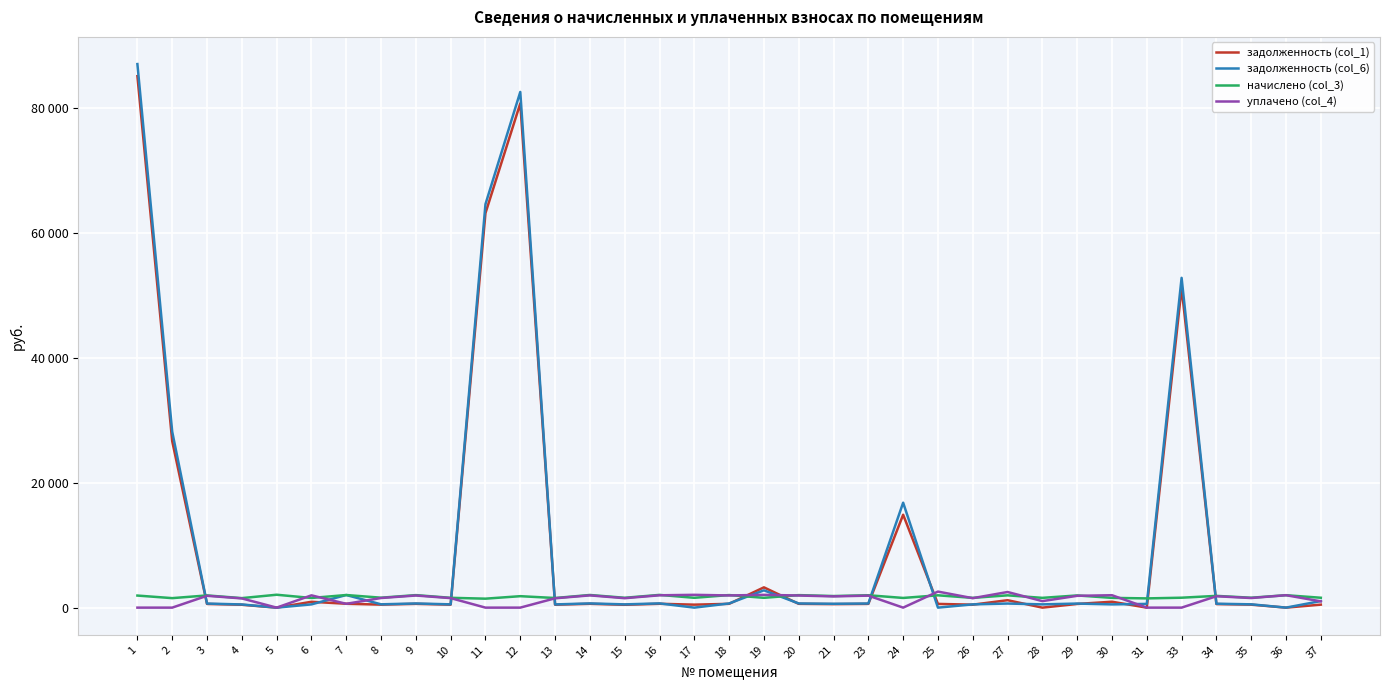

Is this an area chart (filled region under the line)?

No